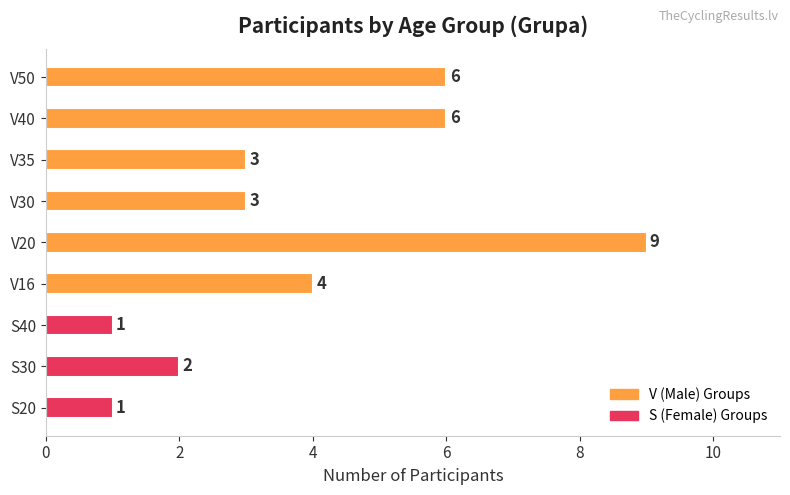

What is the maximum value shown in the chart?

9